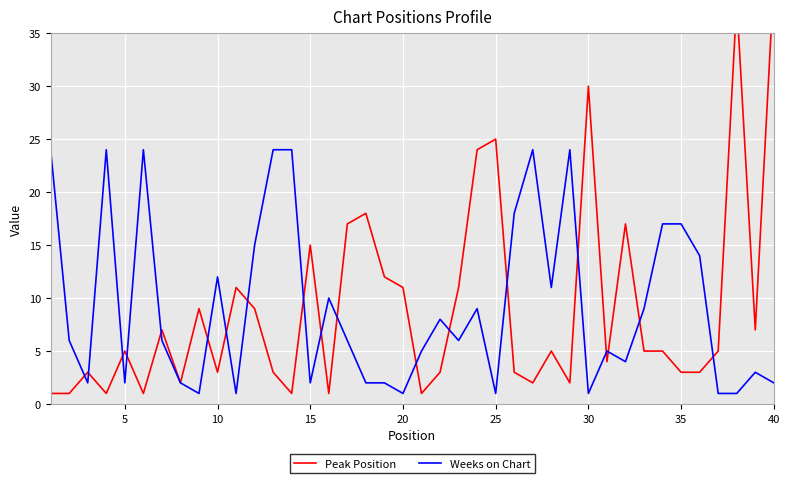

Rank the series by their average value, from highest to lowest.

Weeks on Chart, Peak Position